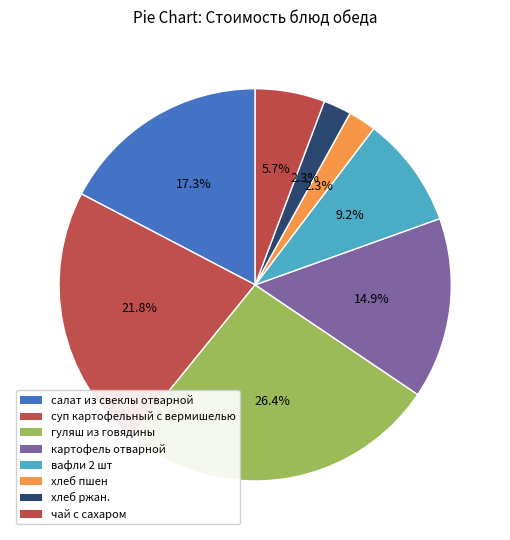

What is the change in value from вафли 2 шт to хлеб пшен?

-6.0